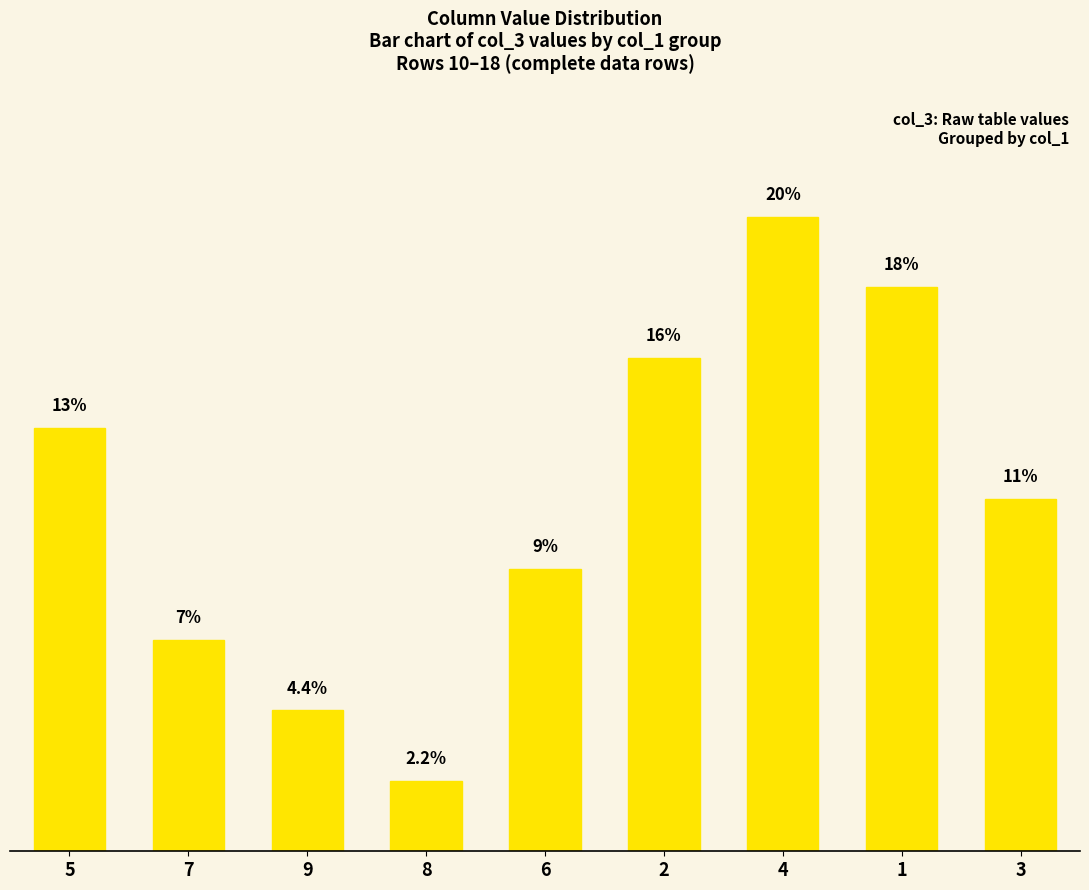

Are the bars horizontal?

No